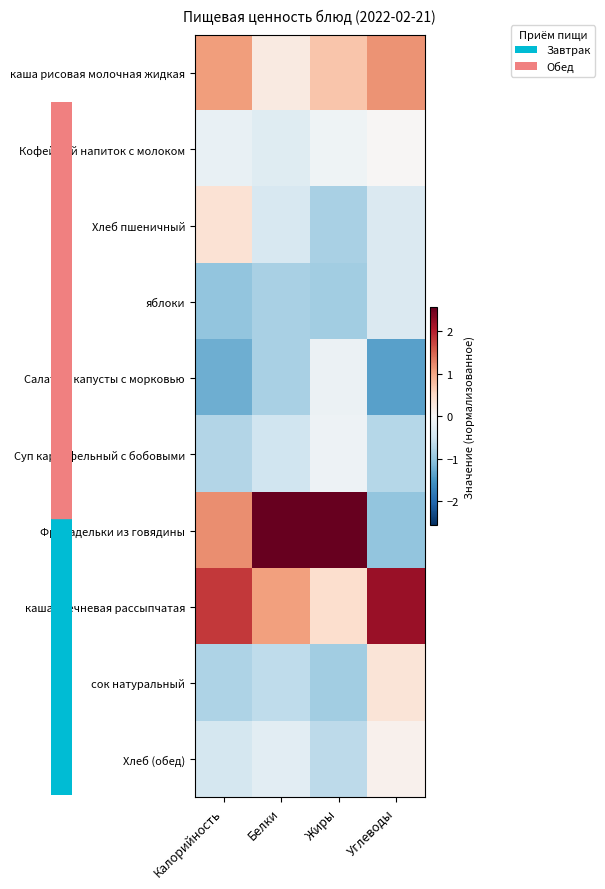

Between Калорийность and Углеводы, which is larger?

Углеводы